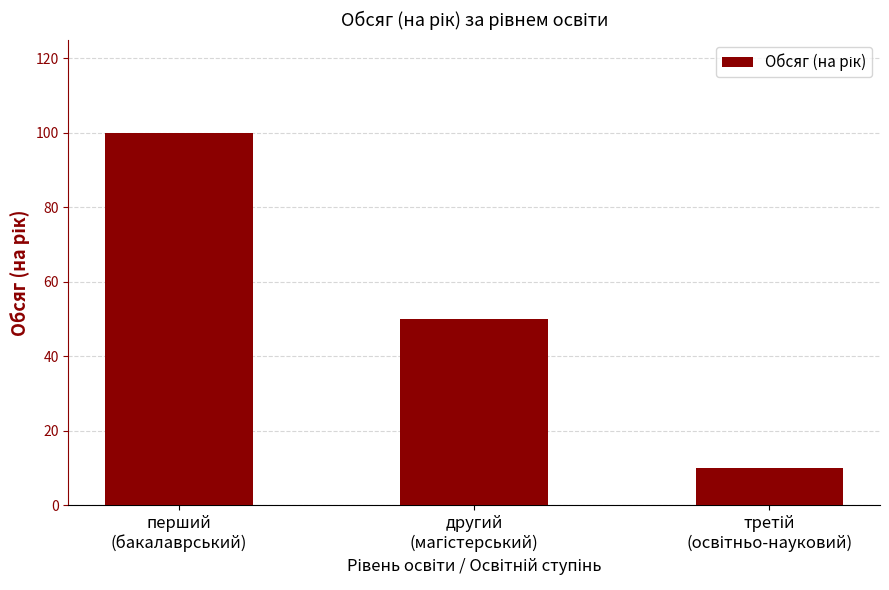

What is the minimum value shown in the chart?

10